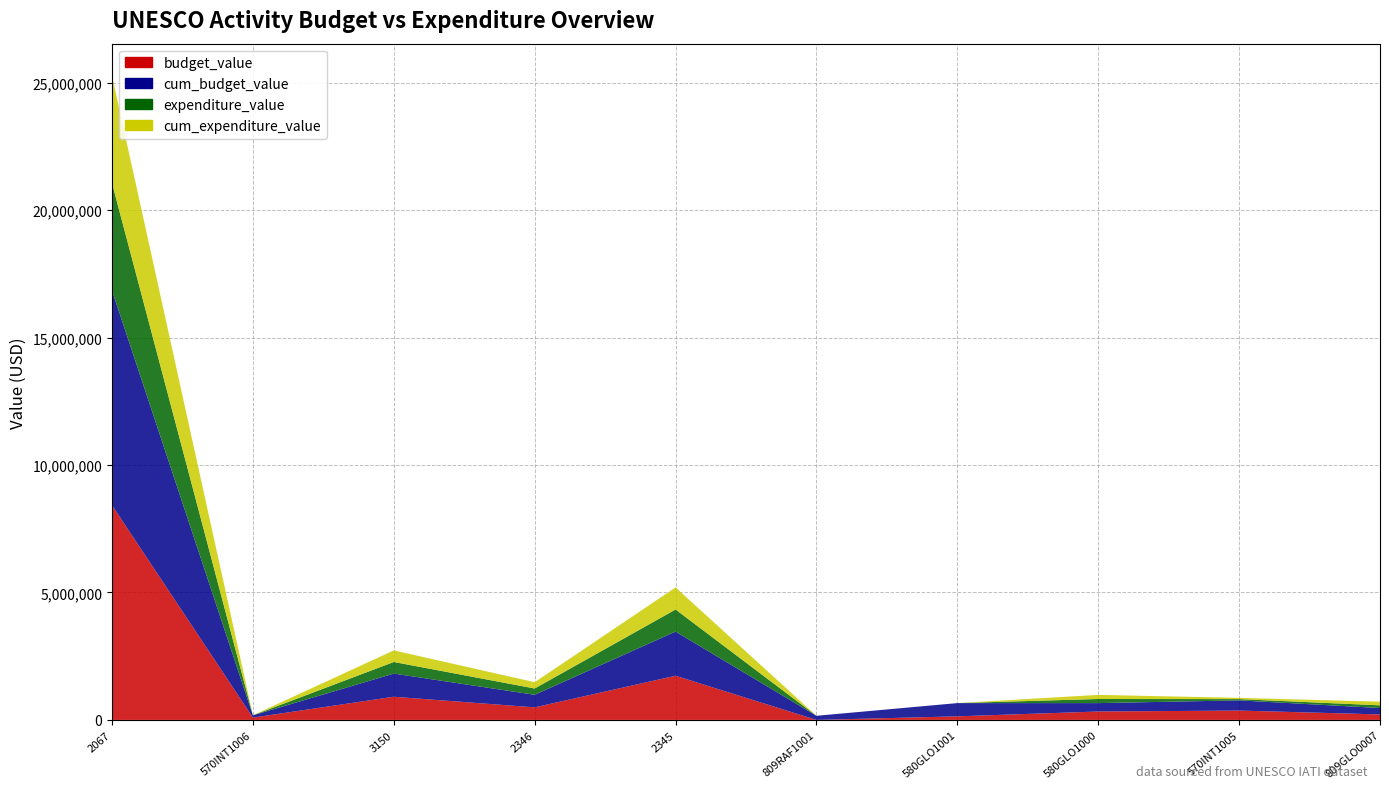

Reading left to right, transcribe all the data shown in this chart.

budget_value: XM-DAC-41304-39-2067=8422900.0	XM-DAC-41304-570INT1006=90000.0	XM-DAC-41304-39-3150=909200.0	XM-DAC-41304-39-2346=493000.0	XM-DAC-41304-39-2345=1732800.0	XM-DAC-41304-809RAF1001=1.0	XM-DAC-41304-580GLO1001=140000.0	XM-DAC-41304-580GLO1000=329777.0	XM-DAC-41304-570INT1005=366726.0	XM-DAC-41304-809GLO0007=214973.0
cum_budget_value: XM-DAC-41304-39-2067=8422900.0	XM-DAC-41304-570INT1006=90000.0	XM-DAC-41304-39-3150=909200.0	XM-DAC-41304-39-2346=493000.0	XM-DAC-41304-39-2345=1732800.0	XM-DAC-41304-809RAF1001=161955.0	XM-DAC-41304-580GLO1001=520000.0	XM-DAC-41304-580GLO1000=329777.0	XM-DAC-41304-570INT1005=400000.0	XM-DAC-41304-809GLO0007=251742.0
expenditure_value: XM-DAC-41304-39-2067=4211450.0	XM-DAC-41304-570INT1006=1164.9	XM-DAC-41304-39-3150=454600.0	XM-DAC-41304-39-2346=246500.0	XM-DAC-41304-39-2345=866400.0	XM-DAC-41304-809RAF1001=0.0	XM-DAC-41304-580GLO1001=0.0	XM-DAC-41304-580GLO1000=161421.1	XM-DAC-41304-570INT1005=49487.5	XM-DAC-41304-809GLO0007=105874.7
cum_expenditure_value: XM-DAC-41304-39-2067=4211450.0	XM-DAC-41304-570INT1006=1165.0	XM-DAC-41304-39-3150=454600.0	XM-DAC-41304-39-2346=246500.0	XM-DAC-41304-39-2345=866400.0	XM-DAC-41304-809RAF1001=0.0	XM-DAC-41304-580GLO1001=0.0	XM-DAC-41304-580GLO1000=161421.0	XM-DAC-41304-570INT1005=49487.0	XM-DAC-41304-809GLO0007=142644.0